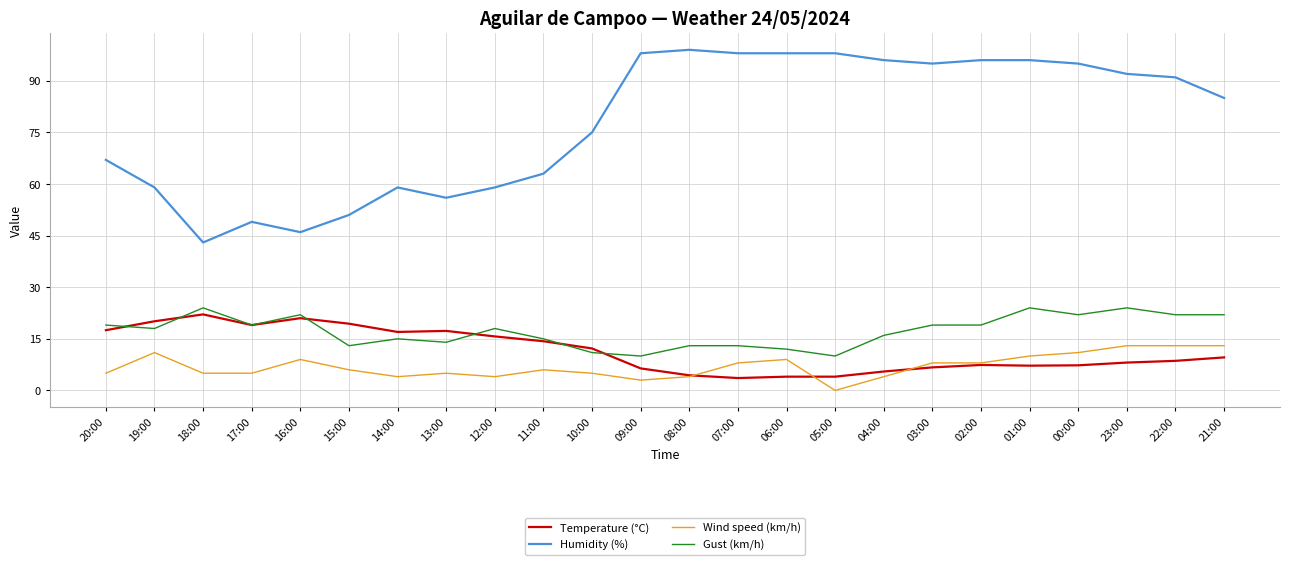

Is the value of Temperature (°C) at 09:00 greater than the value of Gust (km/h) at 15:00?

No